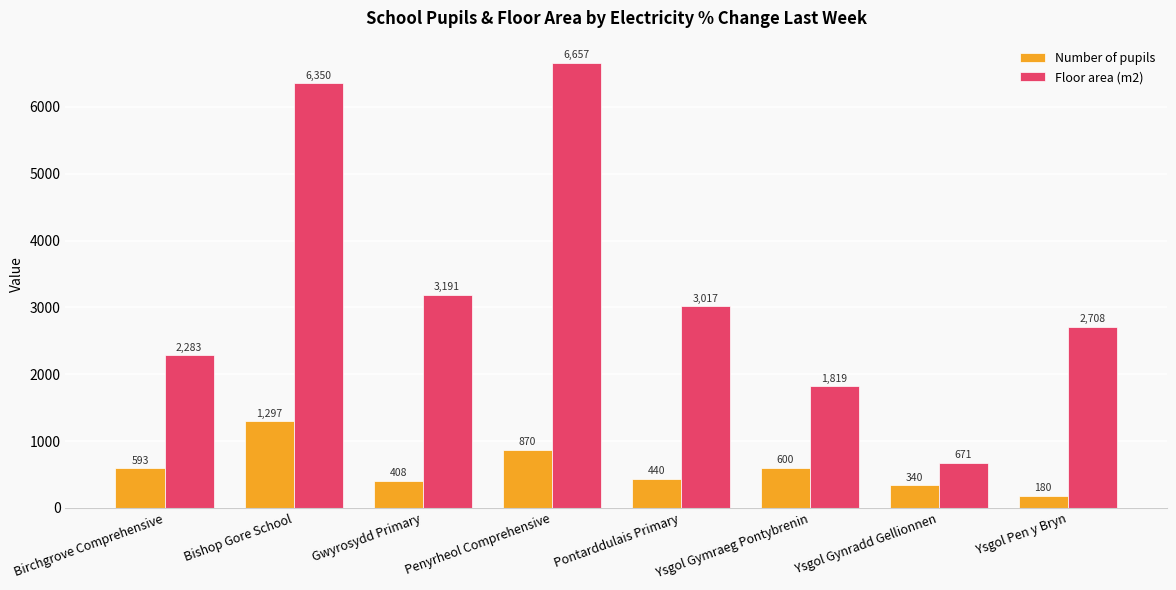

How many values in the Floor area (m2) series are below 3017?

4